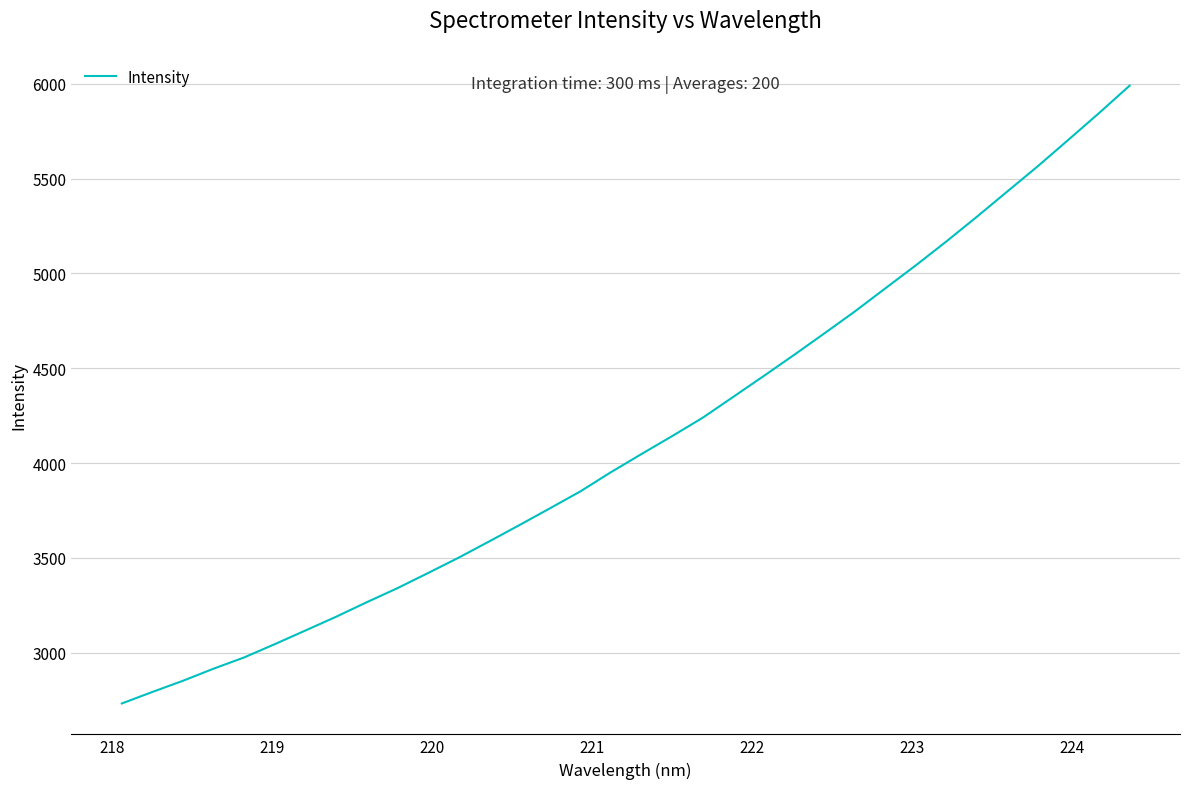

What is the minimum value shown in the chart?

2732.1